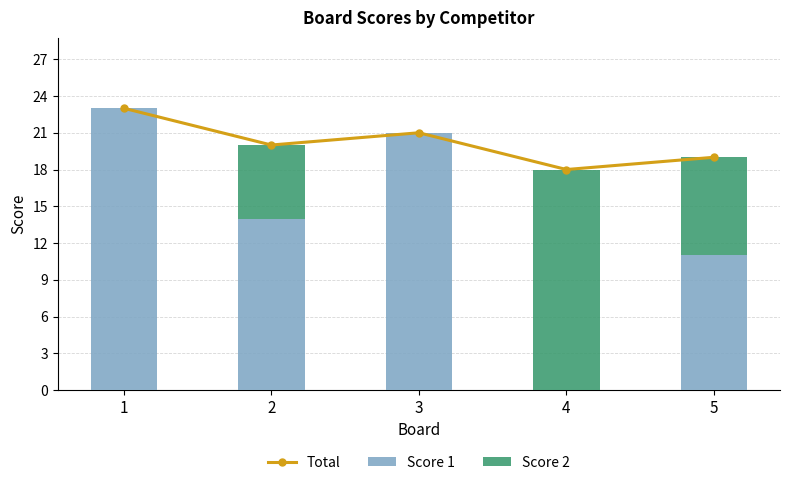

The Score 2 series shows 18 at 4. True or false?

True